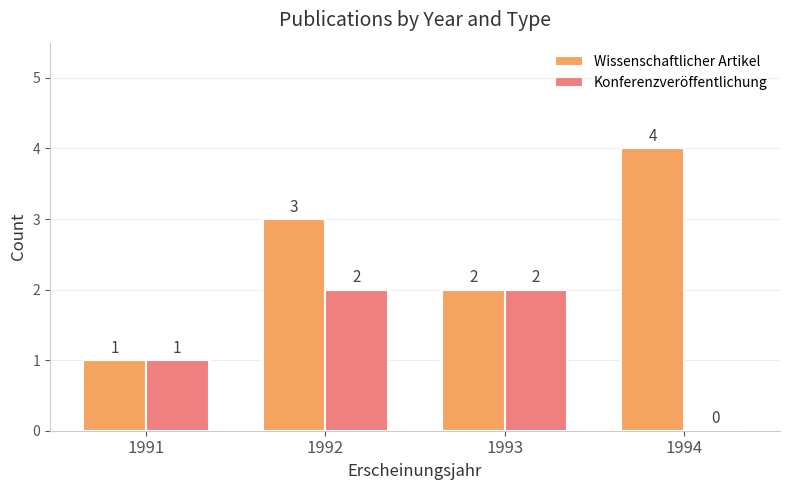

Which series has the largest total across all categories?

Wissenschaftlicher Artikel